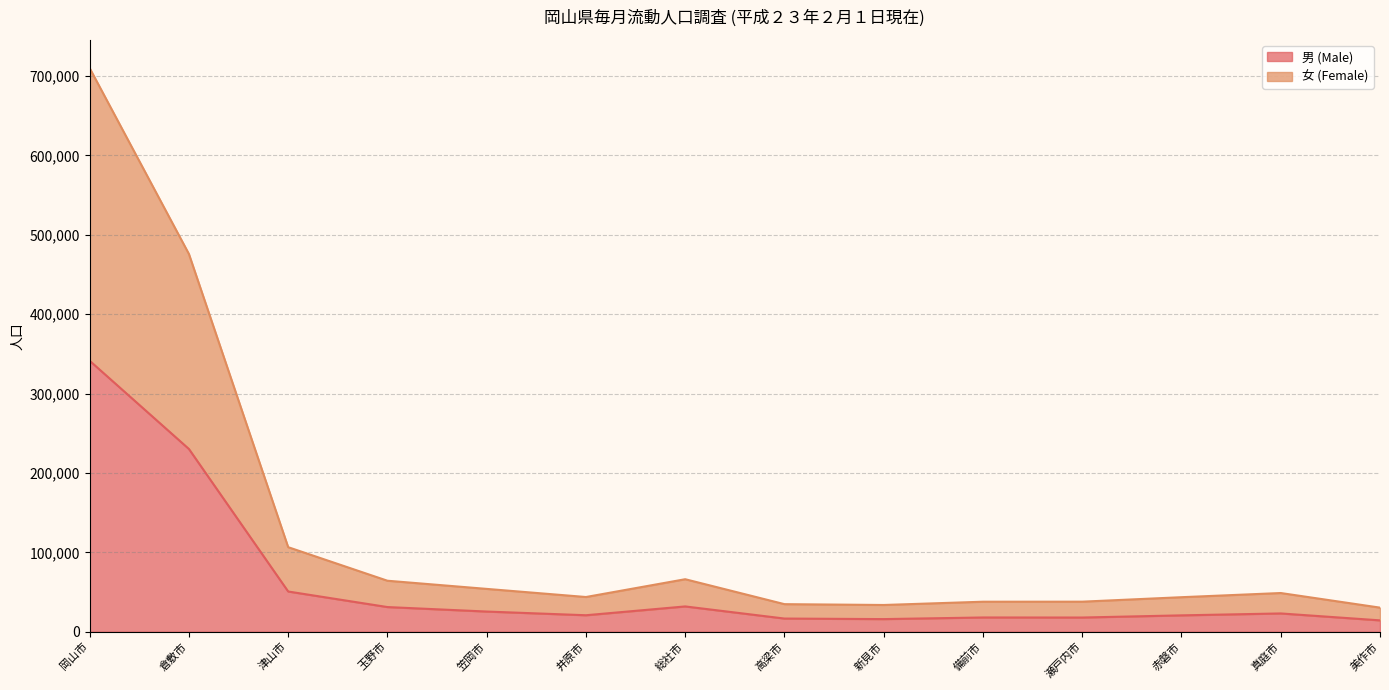

Which series changed the most between 倉敷市 and 瀬戸内市?

女 (Female)